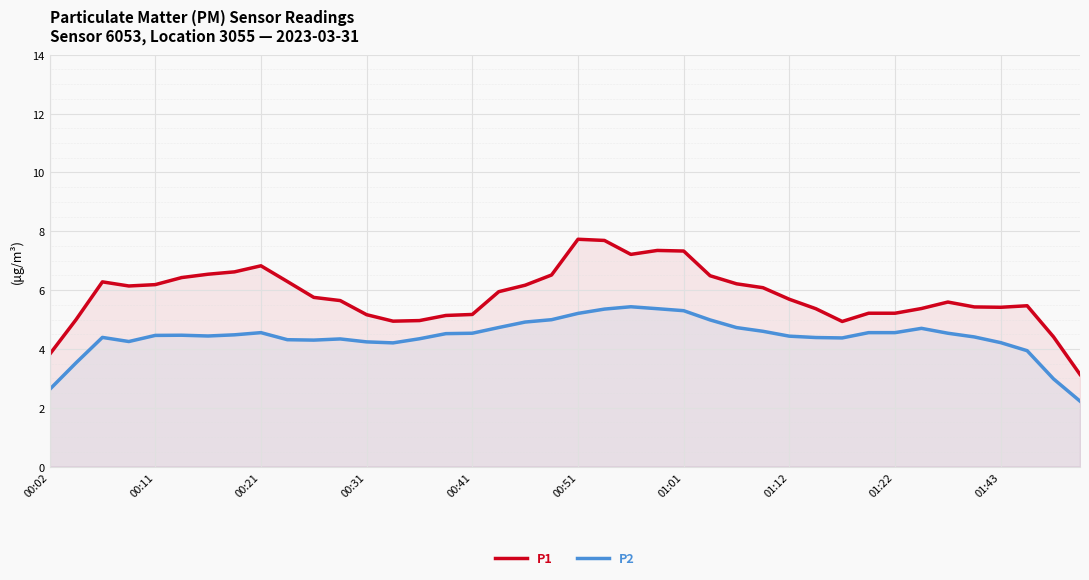

What is the average value of the P1 series?

5.8